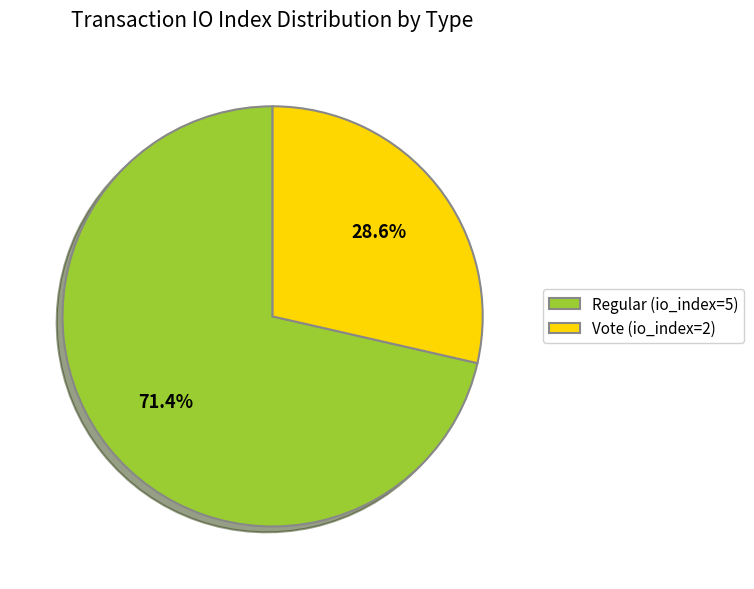

What percentage is NOT represented by Vote (io_index=2)?

71.4%